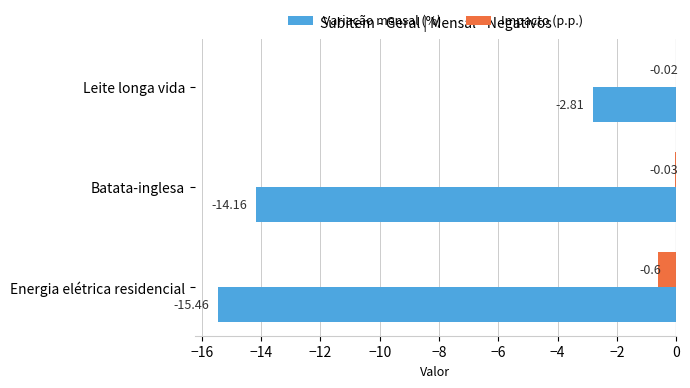

Between Batata-inglesa and Leite longa vida, which series saw the biggest shift?

Variação mensal (%)